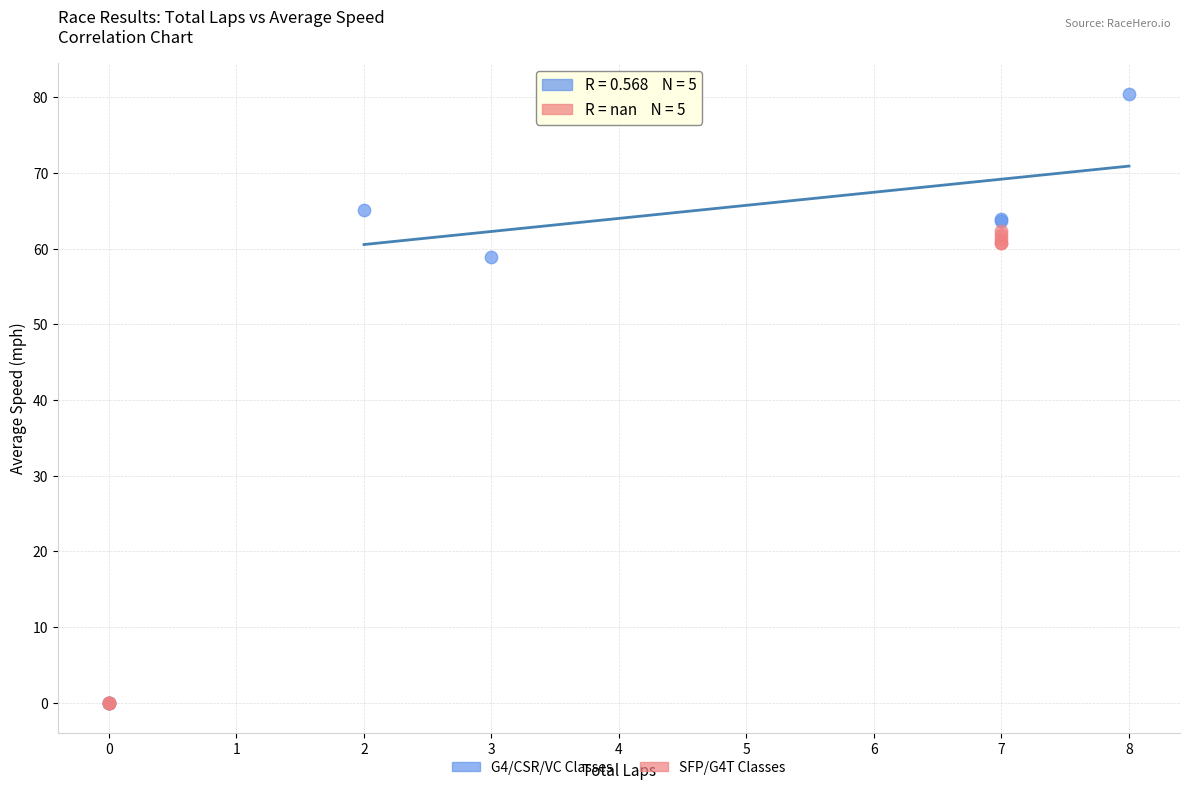

Which series contains the highest Y value?

G4/CSR/VC Classes